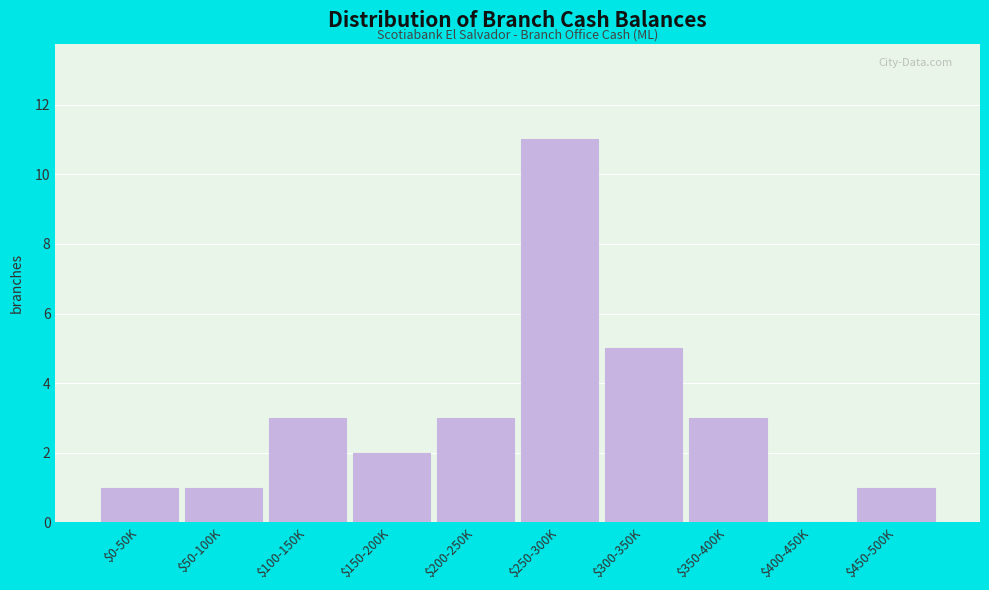

The chart shows a value of 2 at $150-200K. True or false?

True